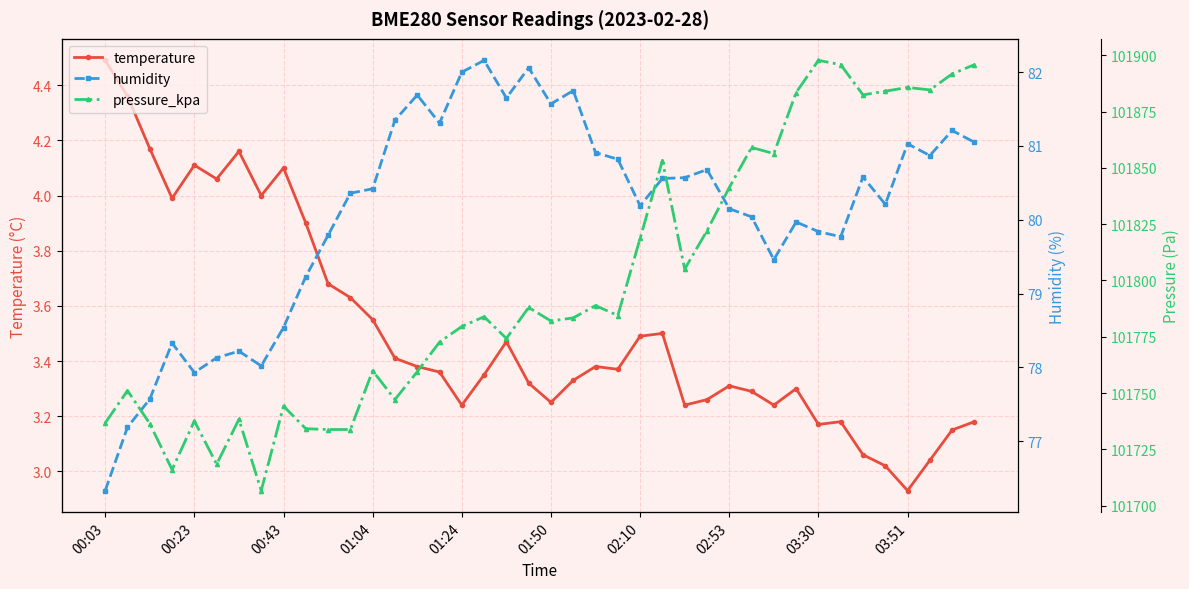

At which category does temperature reach its first local peak?

00:23